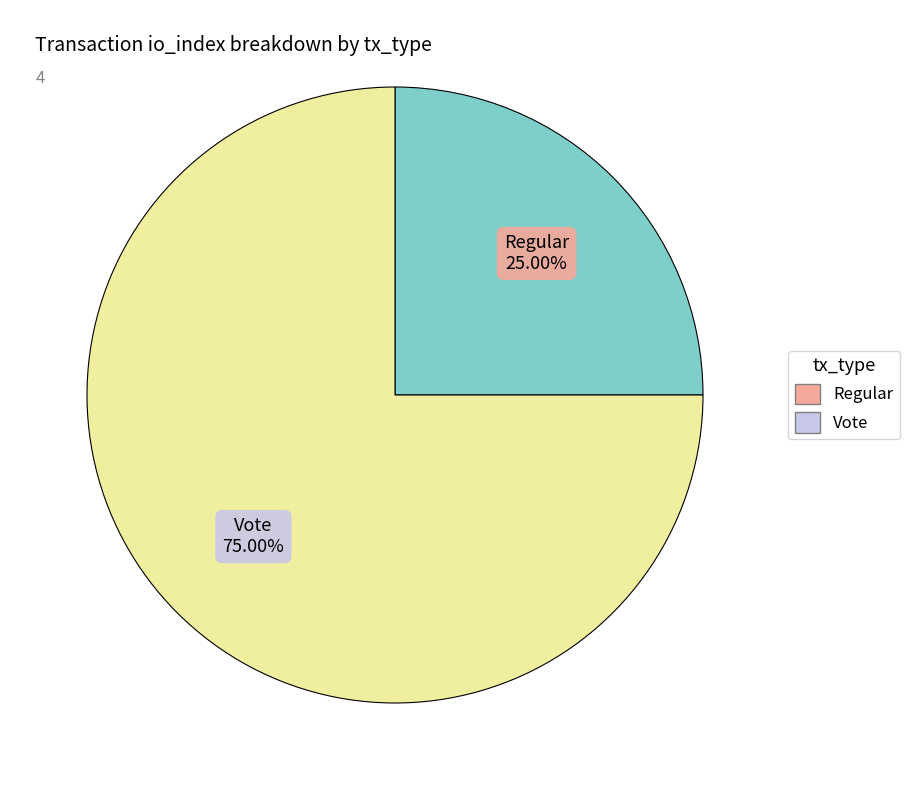

How many segments does this pie chart have?

2